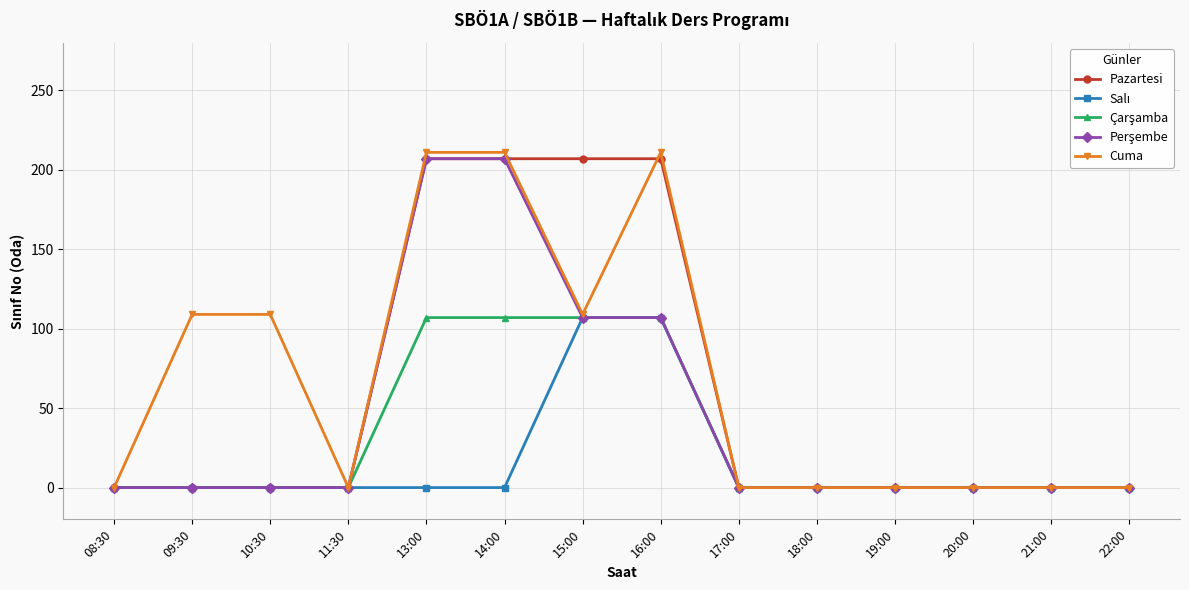

At how many categories does at least one series exceed 9?

6